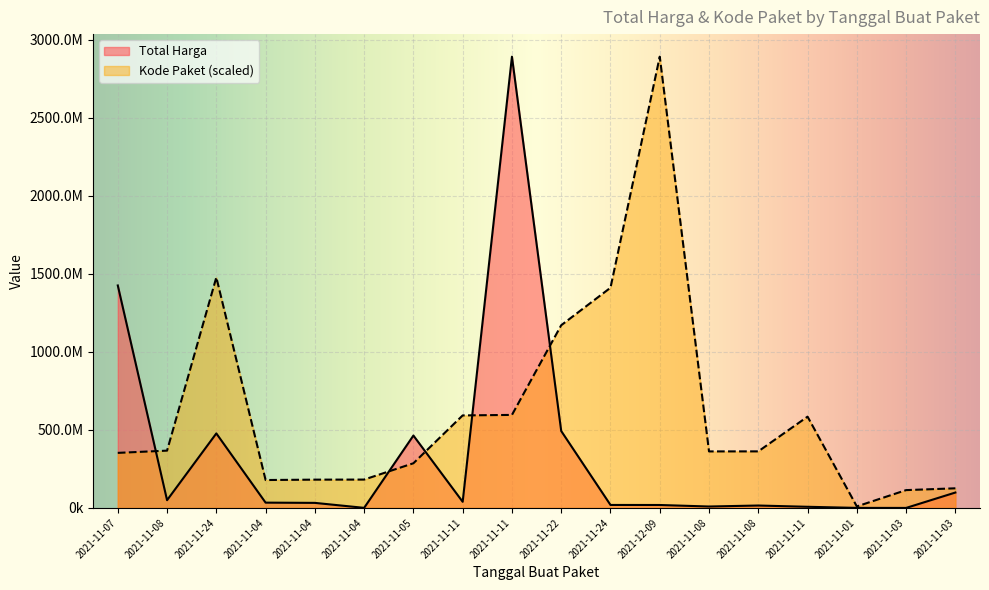

Where is Kode Paket nearest to the value 1450927490?

2021-11-24